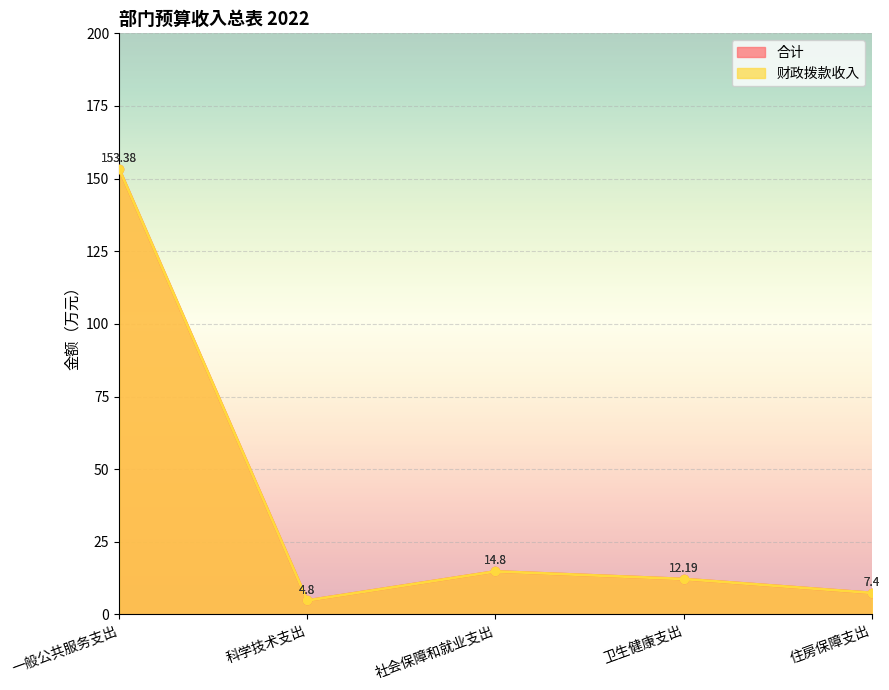

Which series has the widest spread of values?

合计